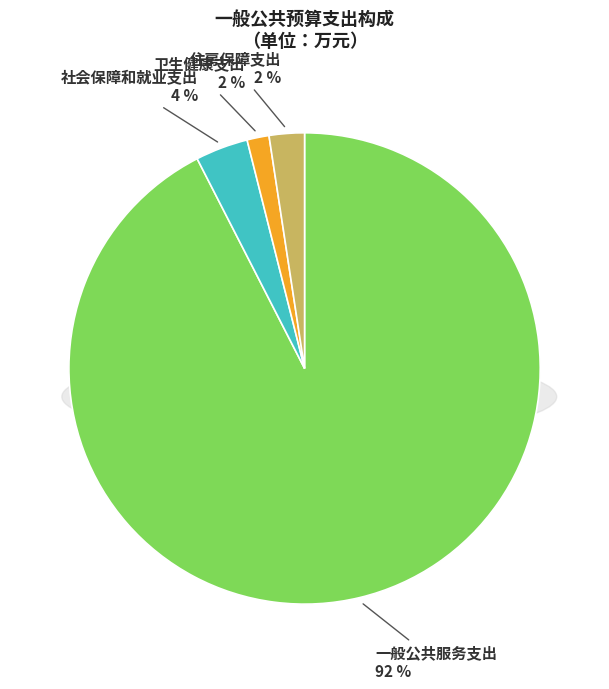

Combined, what portion of the pie is 住房保障支出 and 社会保障和就业支出?

6.0%